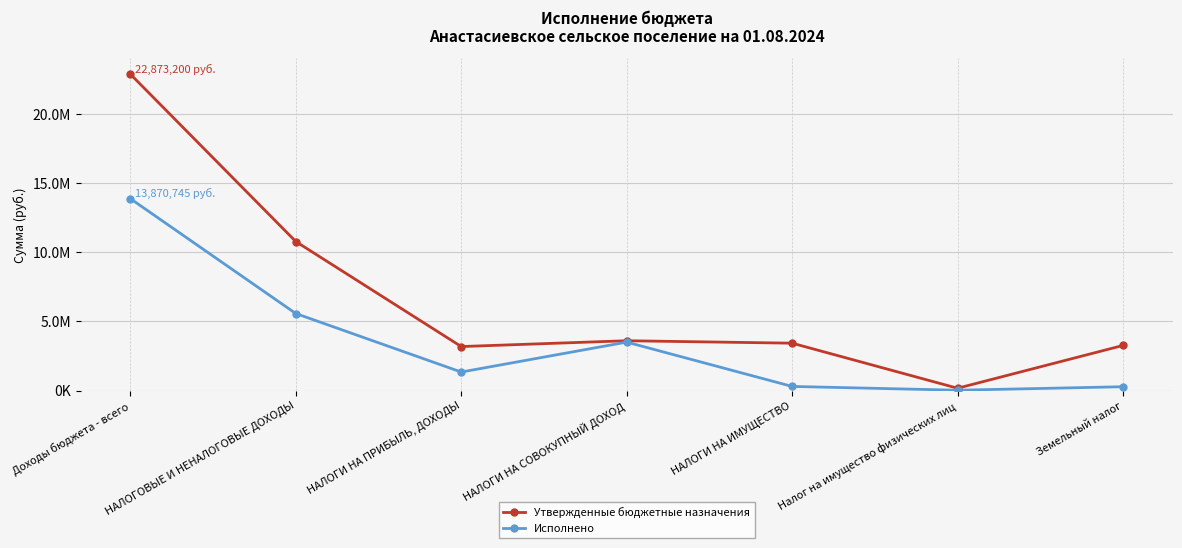

Is this an area chart (filled region under the line)?

No